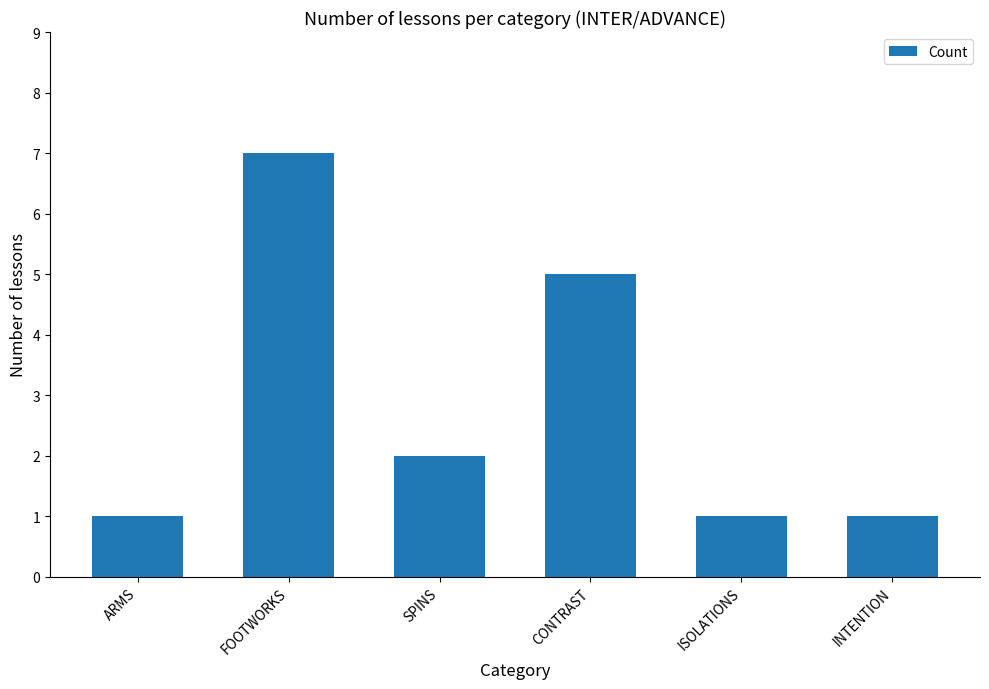

Count the number of data series in this chart.

1